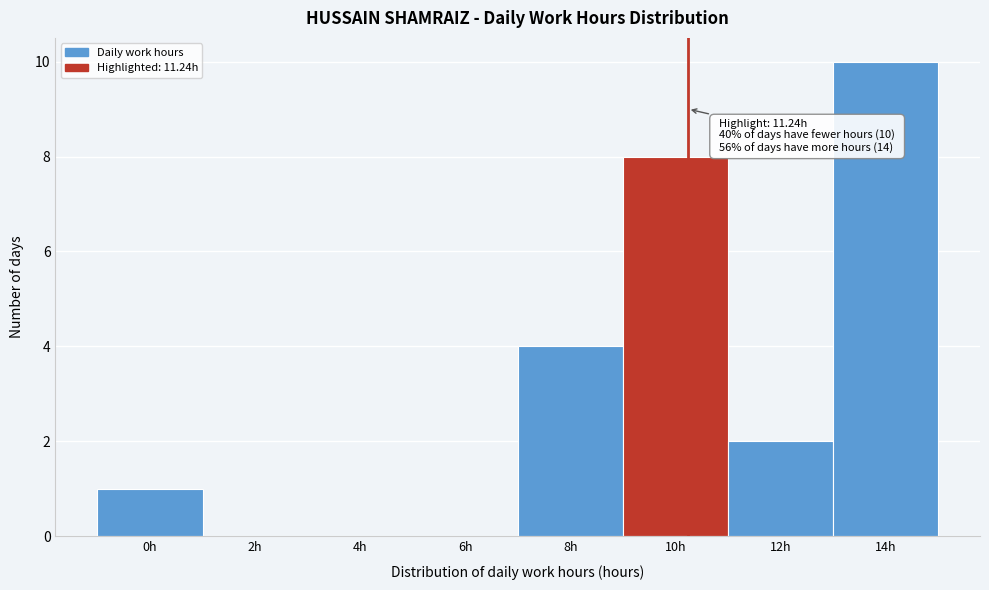

Reading left to right, what are all the values shown in this chart?

0h=1	2h=0	4h=0	6h=0	8h=4	10h=8	12h=2	14h=10